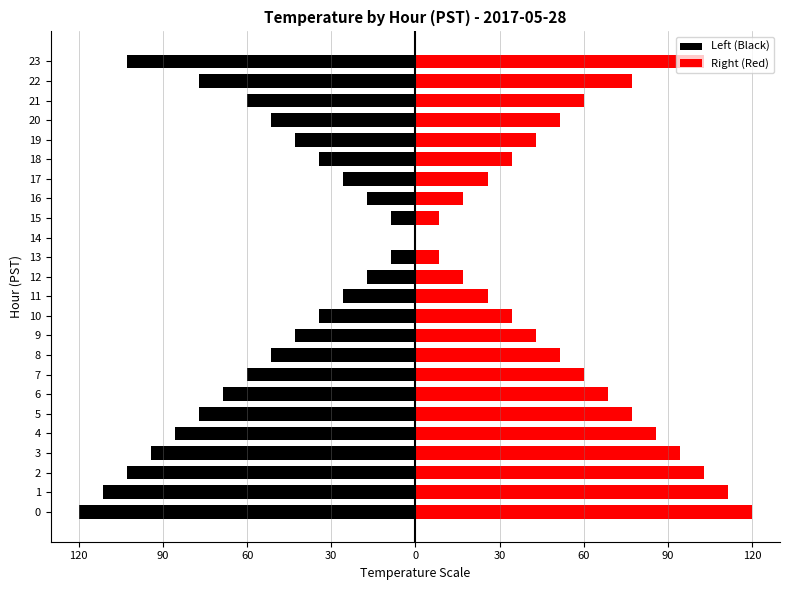

List the series in order of their overall mean, lowest first.

Left (Black), Right (Red)